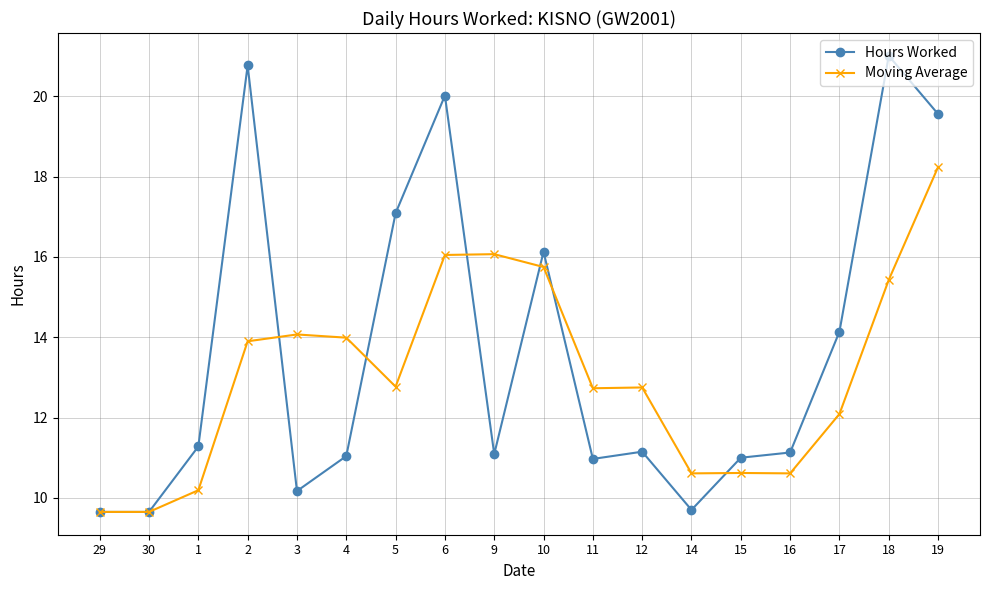

The value of Moving Average at 12 is 12.8. True or false?

True